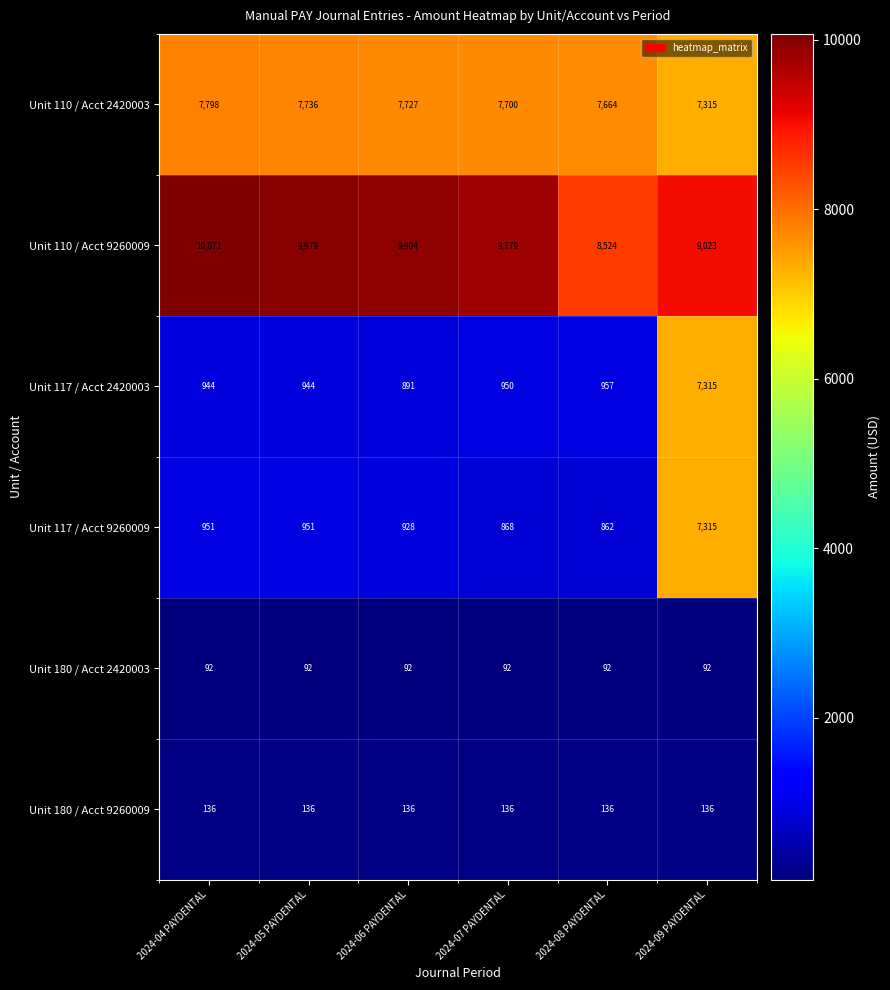

Which series has the largest total across all categories?

Unit 110 / Acct 9260009